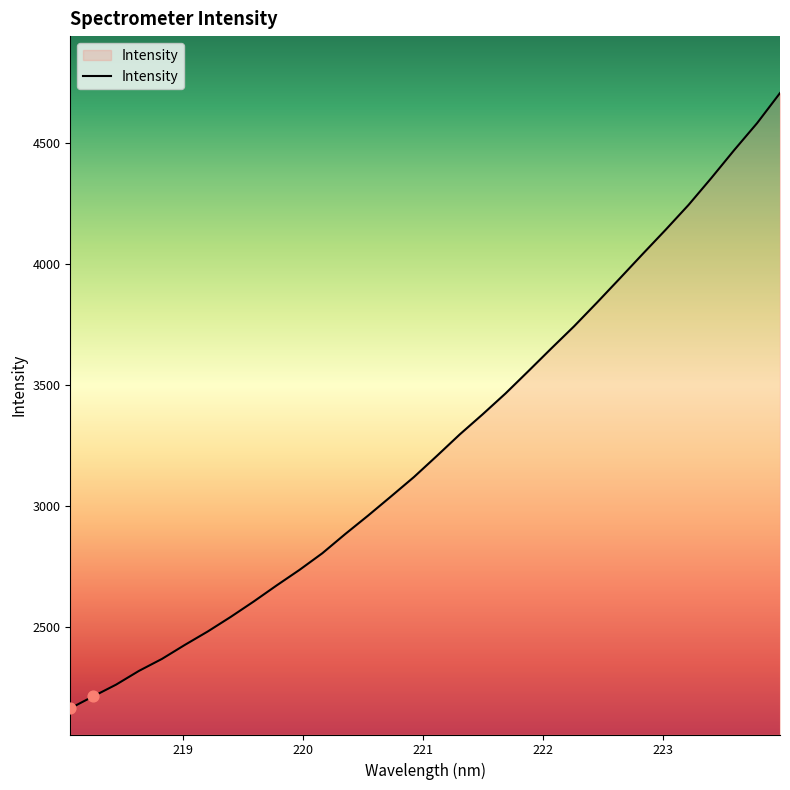

What is the smallest value displayed?

2164.1